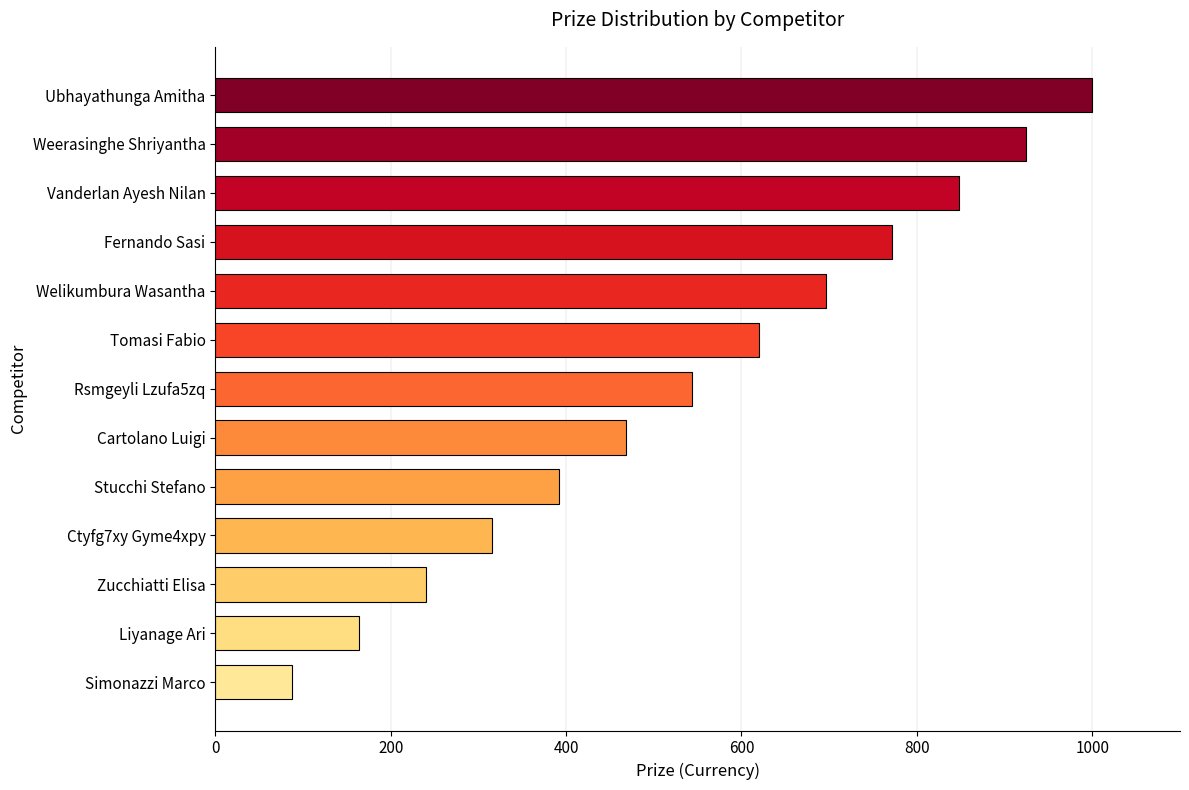

Reading bottom to top, what are all the values shown in this chart?

88	164	240	316	392	468	544	620	696	772	848	924	1000